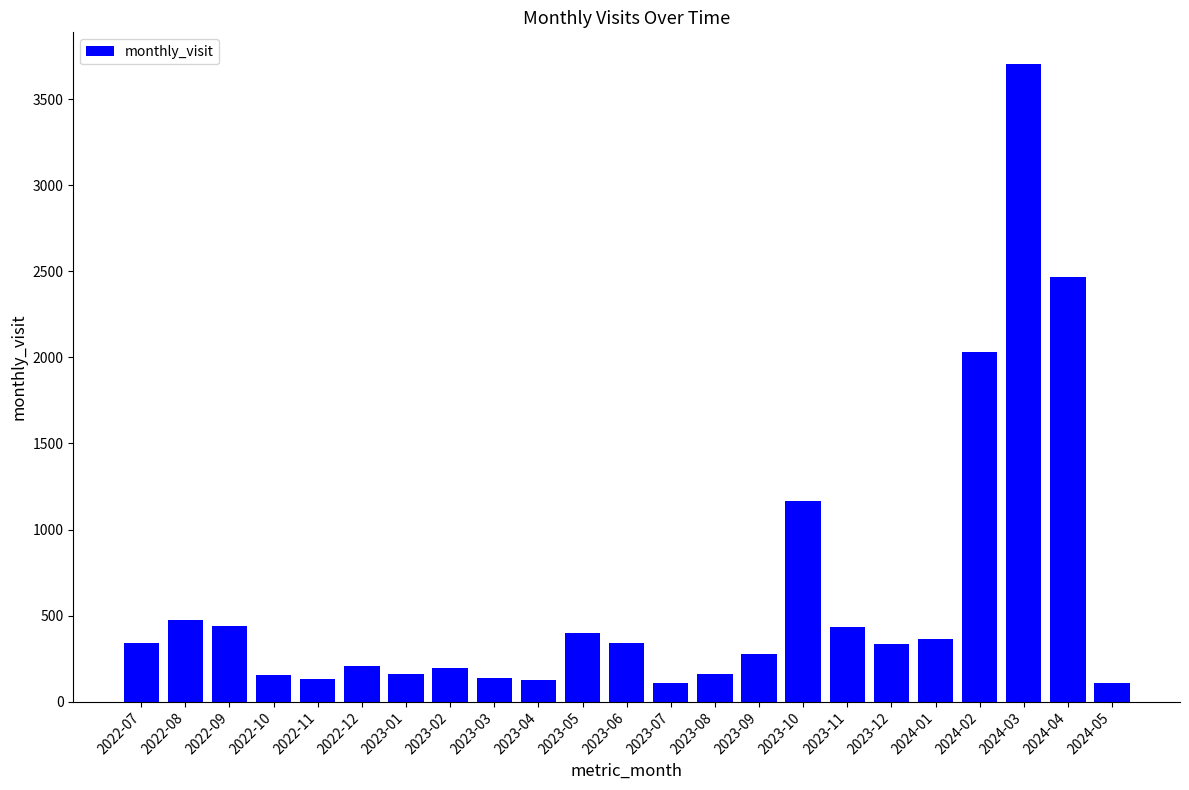

At which label is the value closest to 1905?

2024-02